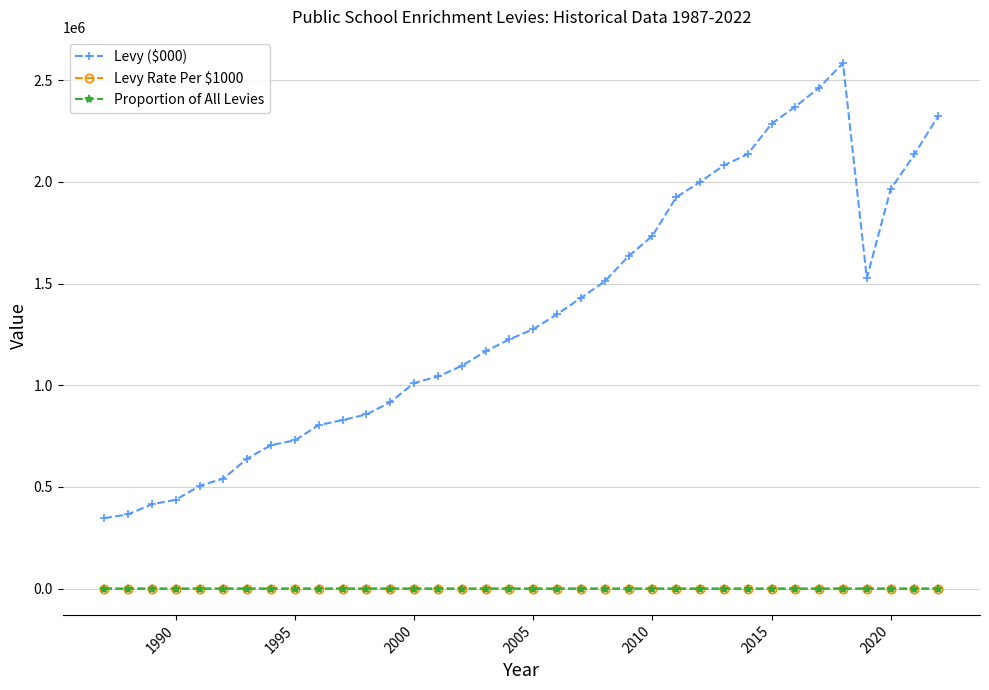

True or false: Levy ($000) and Proportion of All Levies intersect in this chart.

False